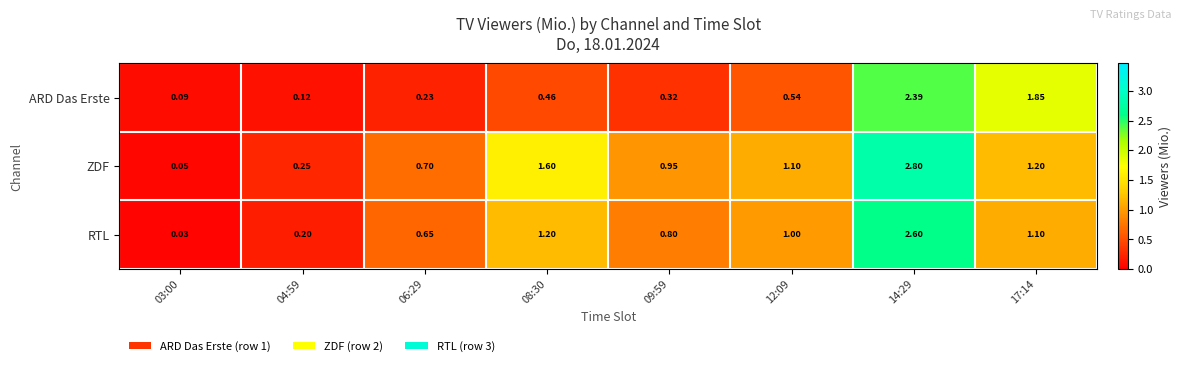

Which series has the largest range (max minus min)?

ZDF